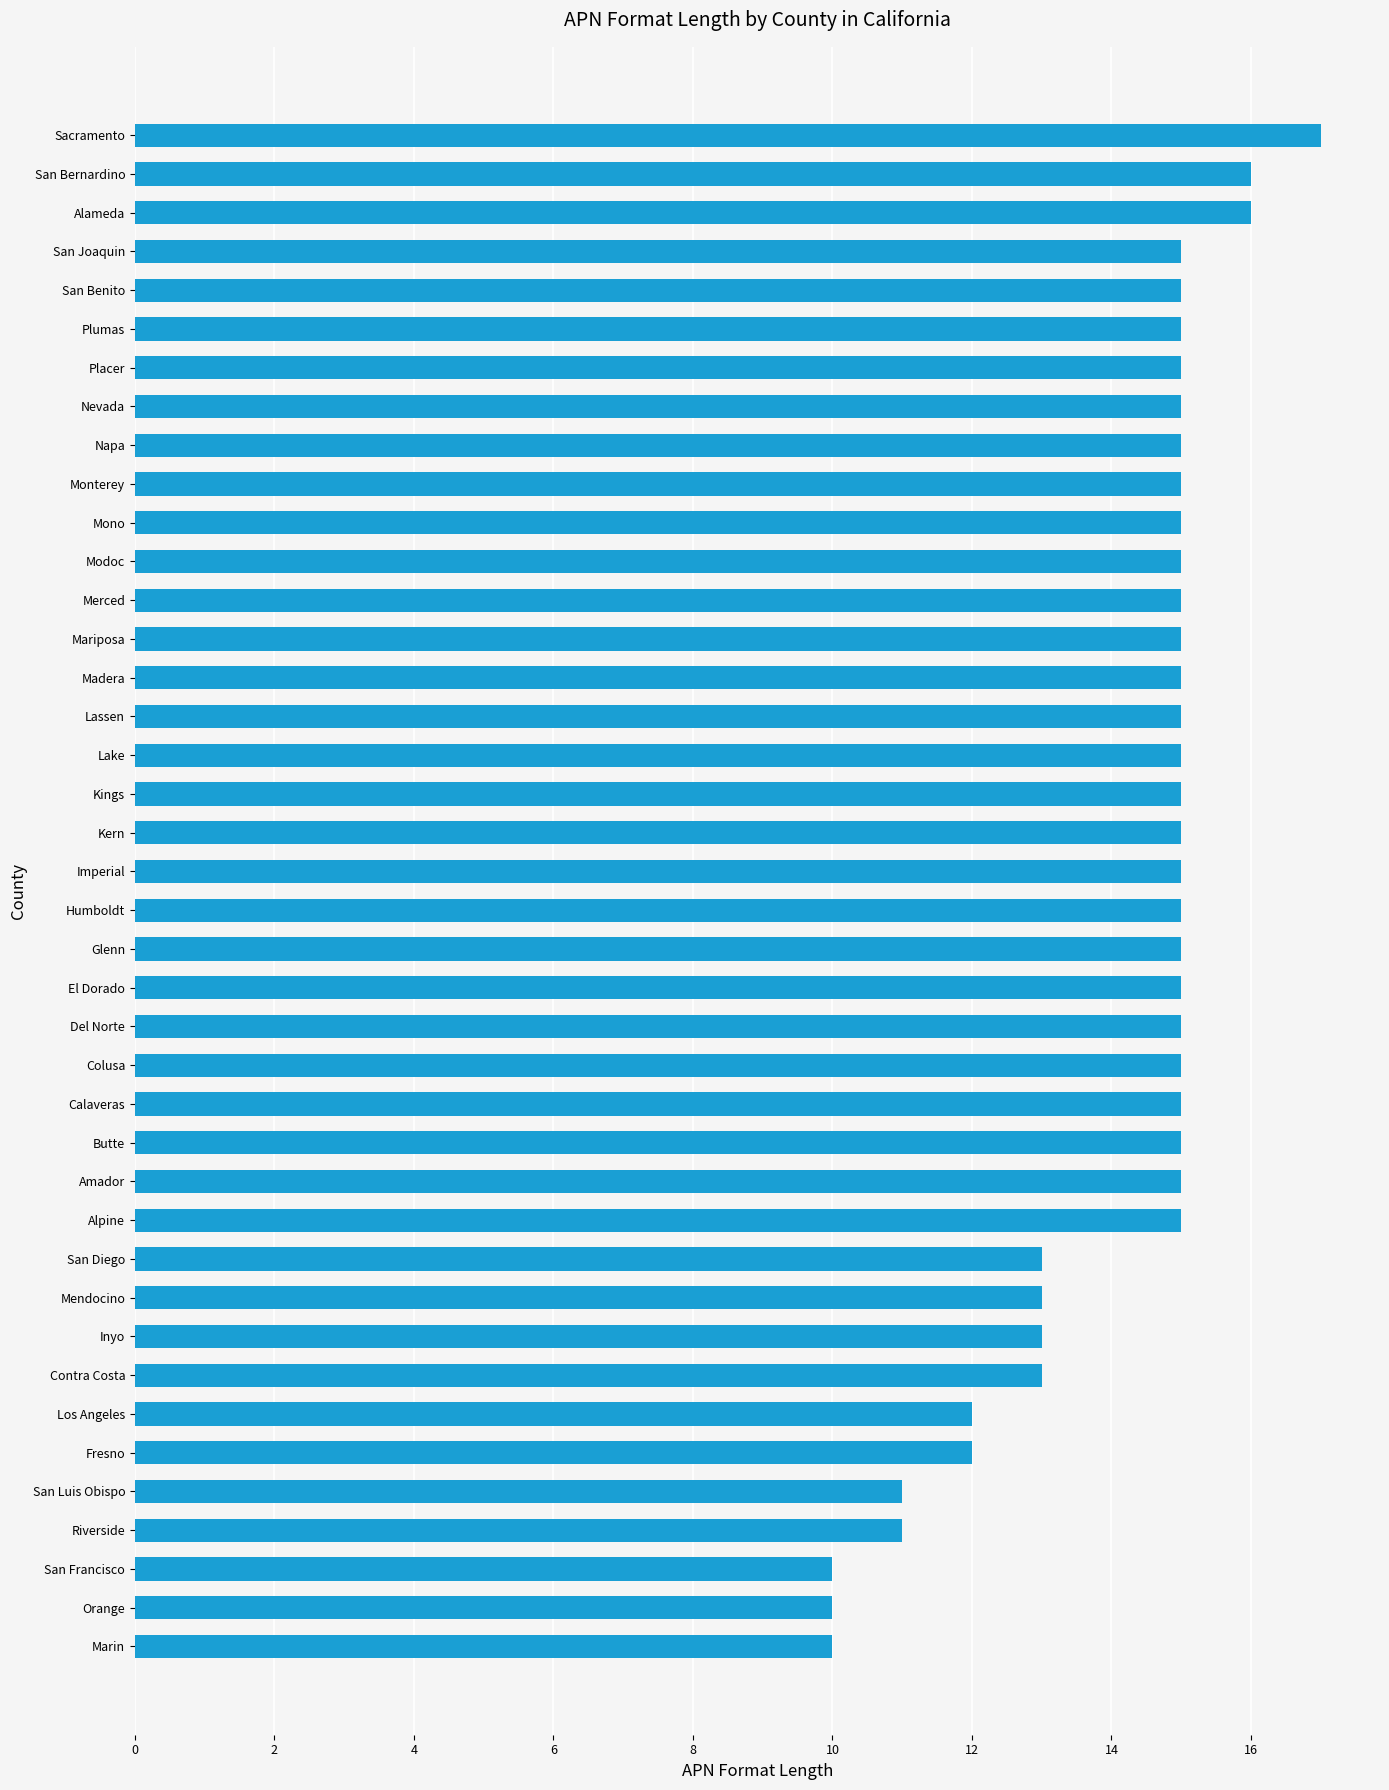

The chart shows a value of 13 at San Diego. True or false?

True